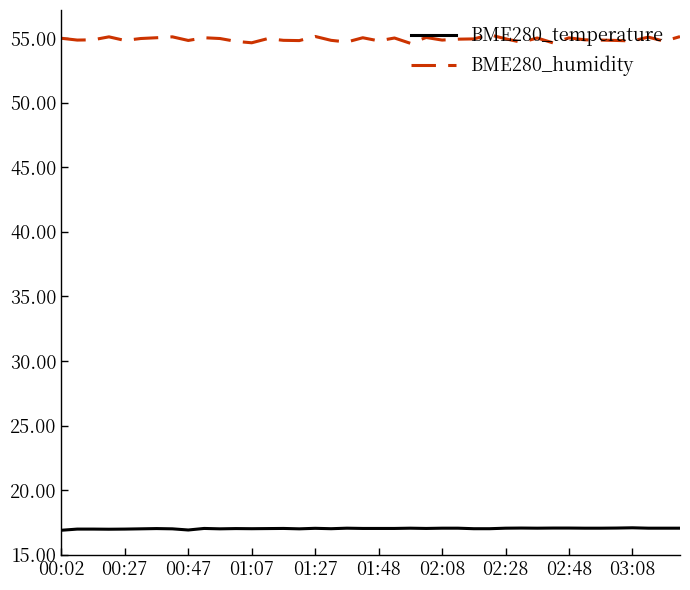

What is the highest value of the BME280_temperature series?

17.1